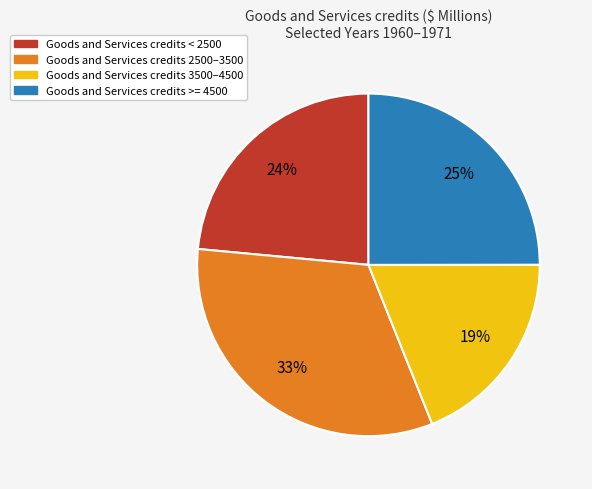

To the nearest percent, what is the average slice percentage?

25%